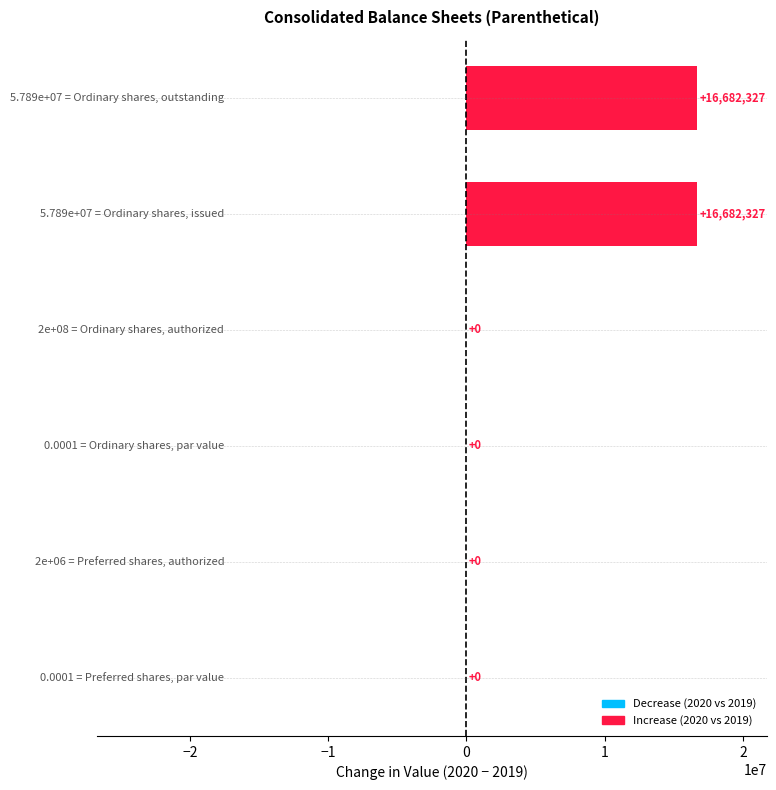

What is the greatest value displayed?

16682327